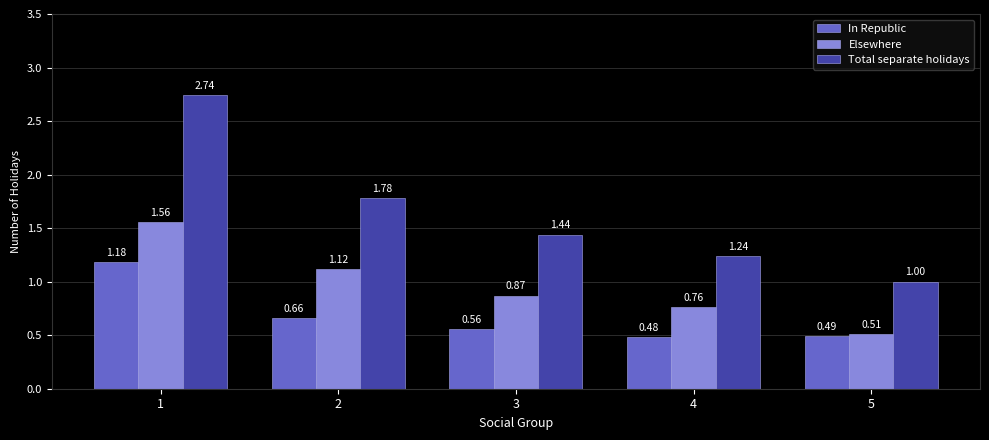

What is the total value across all series at 5?

2.0